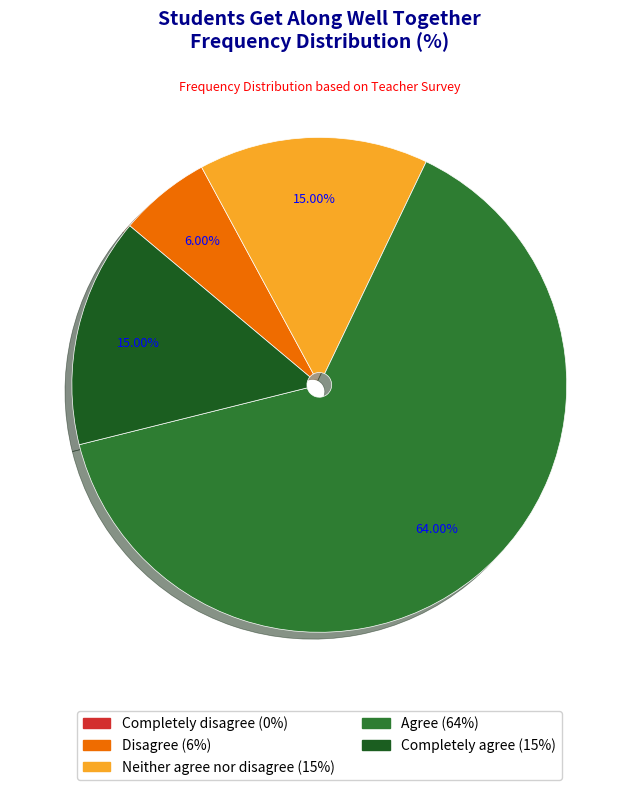

Does Neither agree nor disagree represent more than half of the total?

No